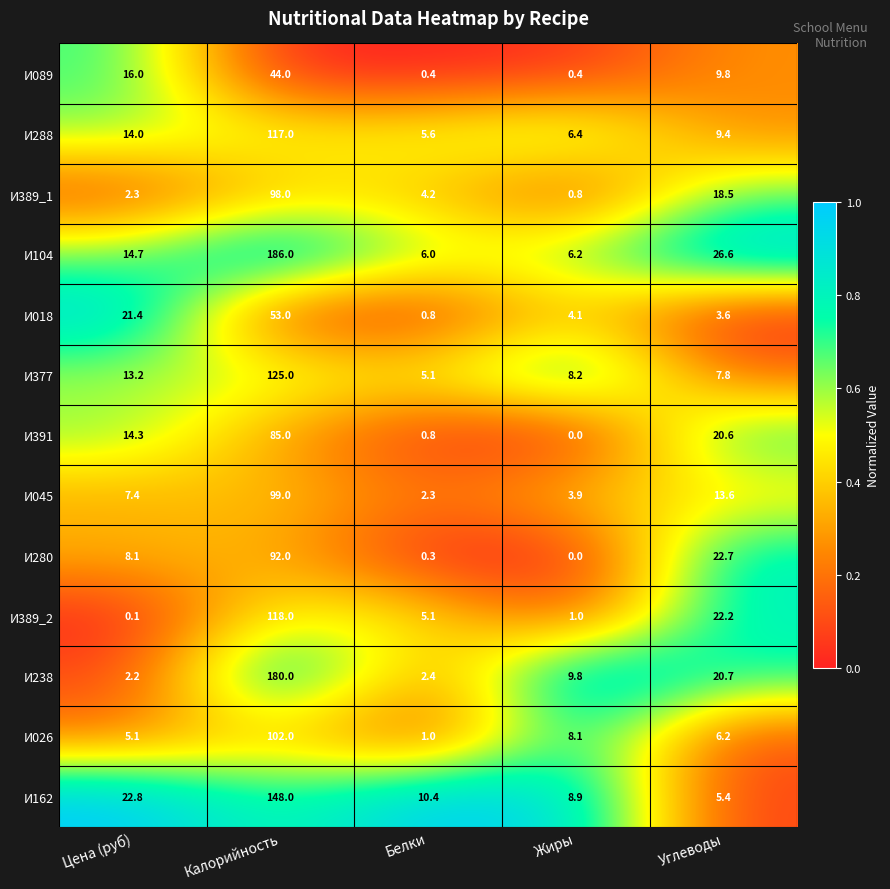

What is the difference between the maximum and minimum values in the И389_2 series?

117.9